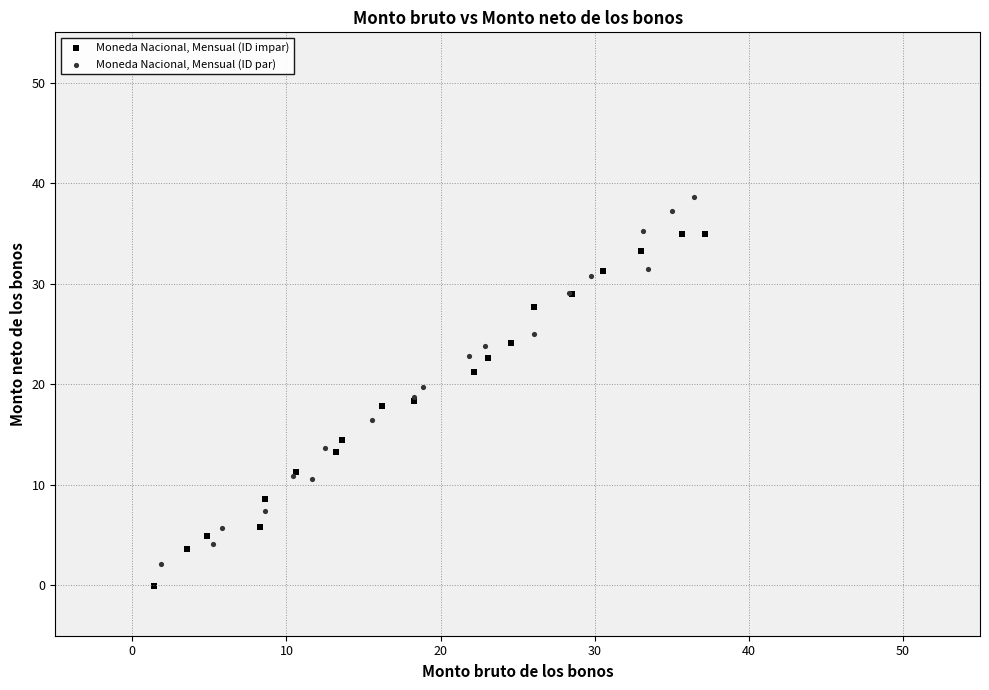

Which series contains the highest Y value?

Moneda Nacional, Mensual (ID par)